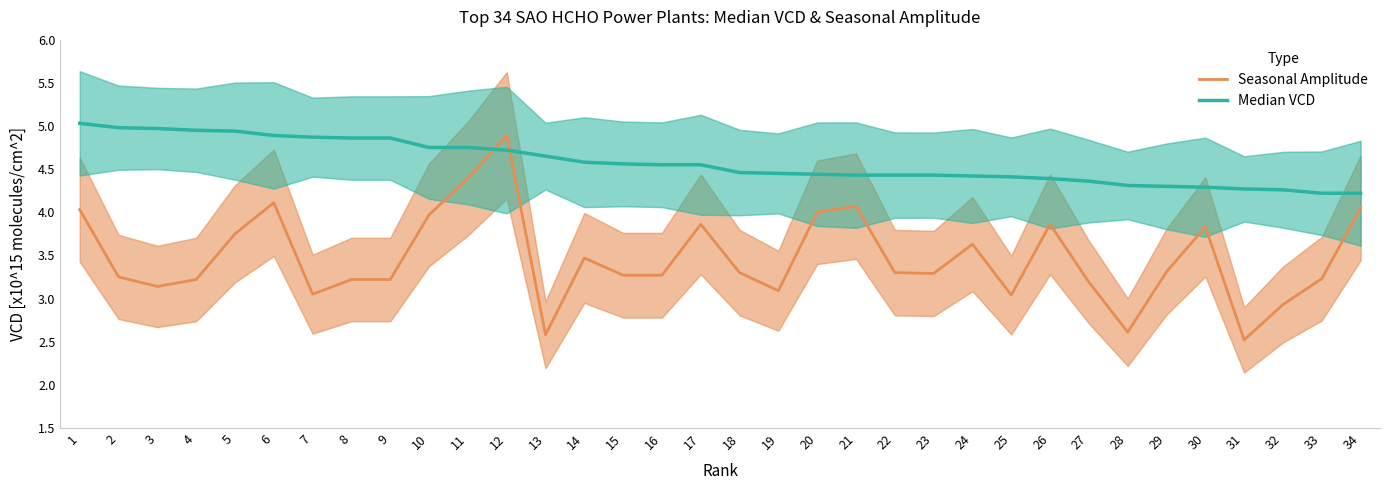

The value of Seasonal Amplitude at 21 is 5.6. True or false?

False